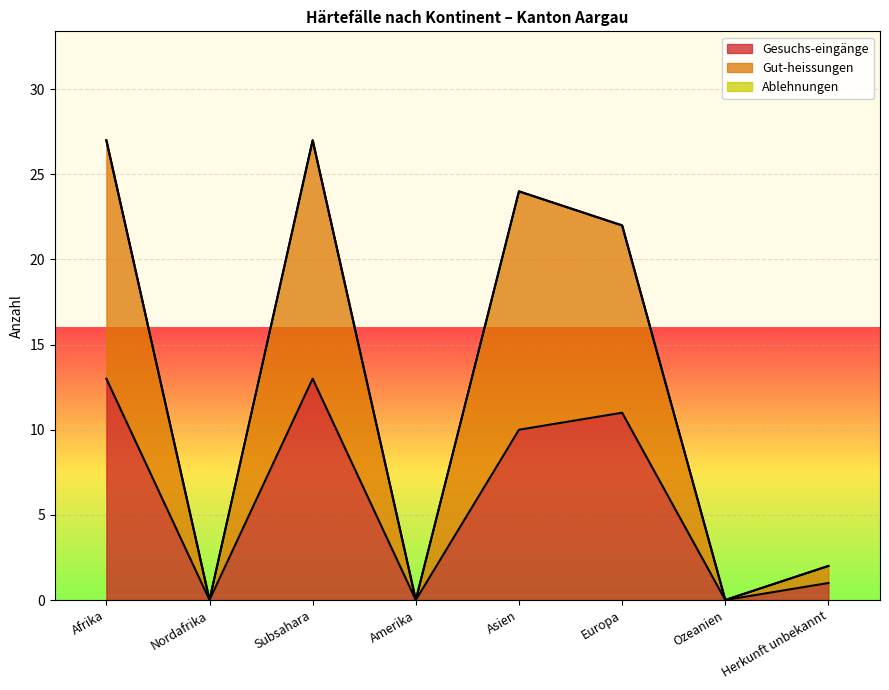

At how many categories does at least one series exceed 25?

2